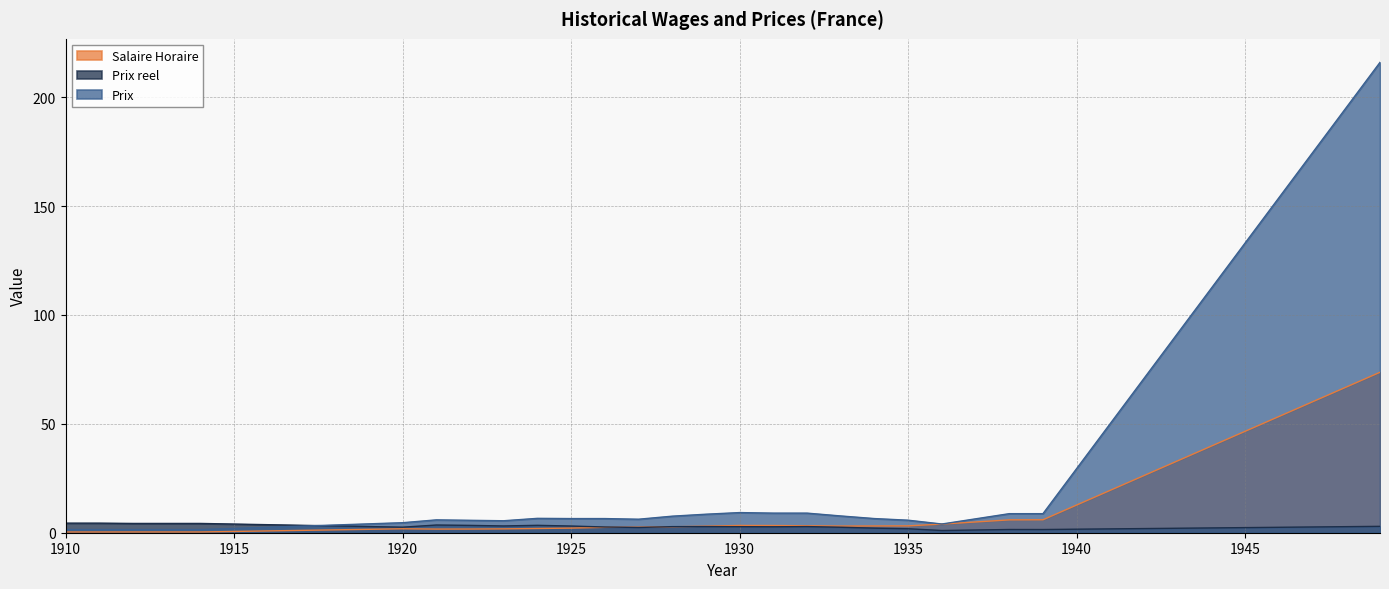

True or false: Prix reel and Salaire Horaire cross at least once.

True